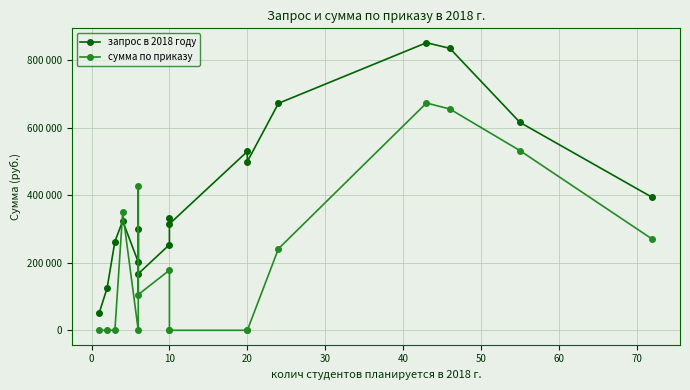

Is it true that сумма по приказу equals 355740.8 at 12?

False